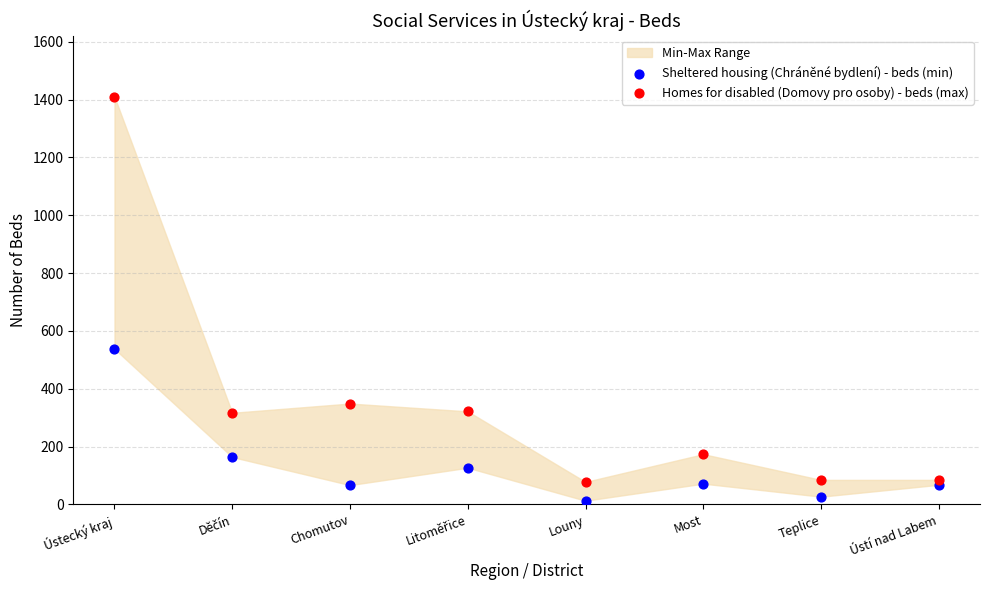

Which series contains the lowest Y value?

Sheltered housing (Chráněné bydlení) - beds (min)